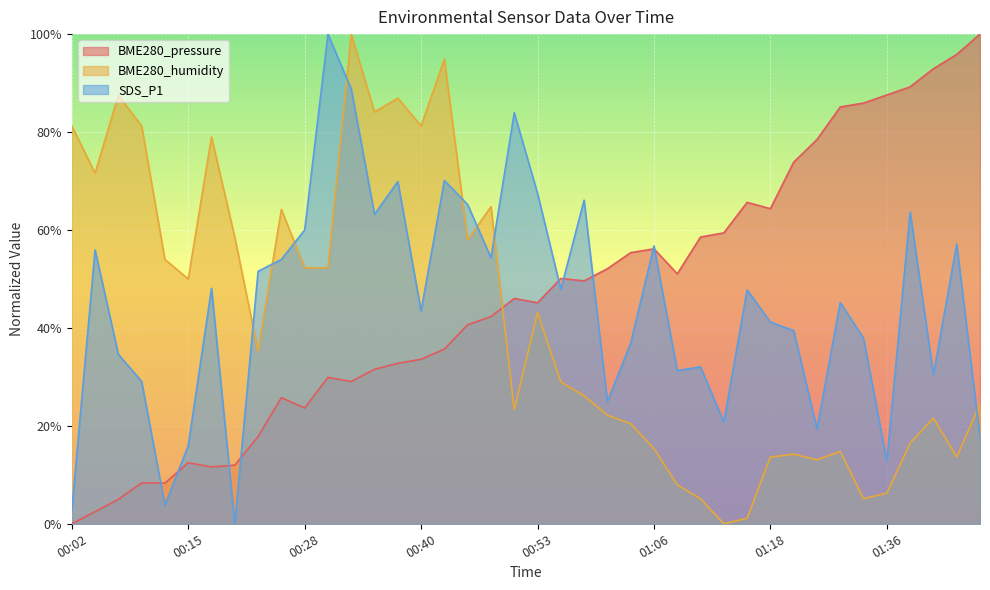

Which category has the lowest value in the BME280_humidity series?

01:14